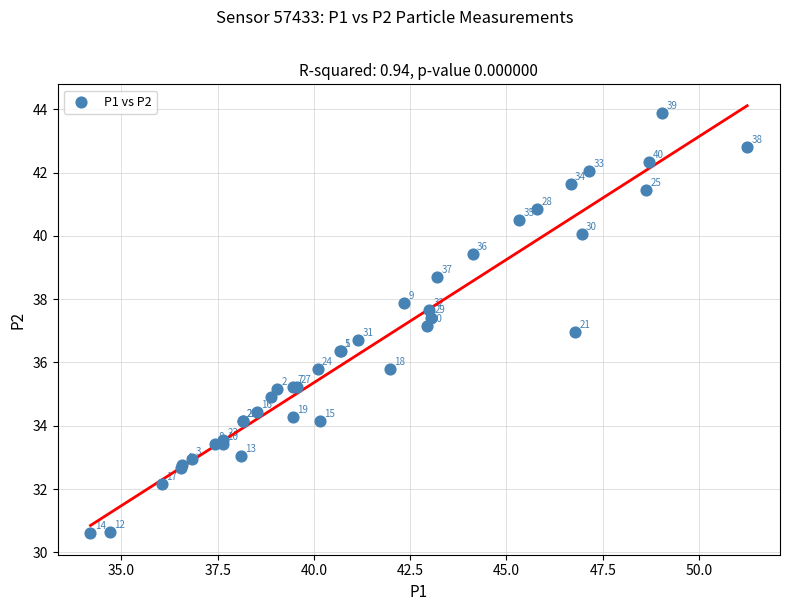

What Y value in the scatter plot is closest to 37?

37.0